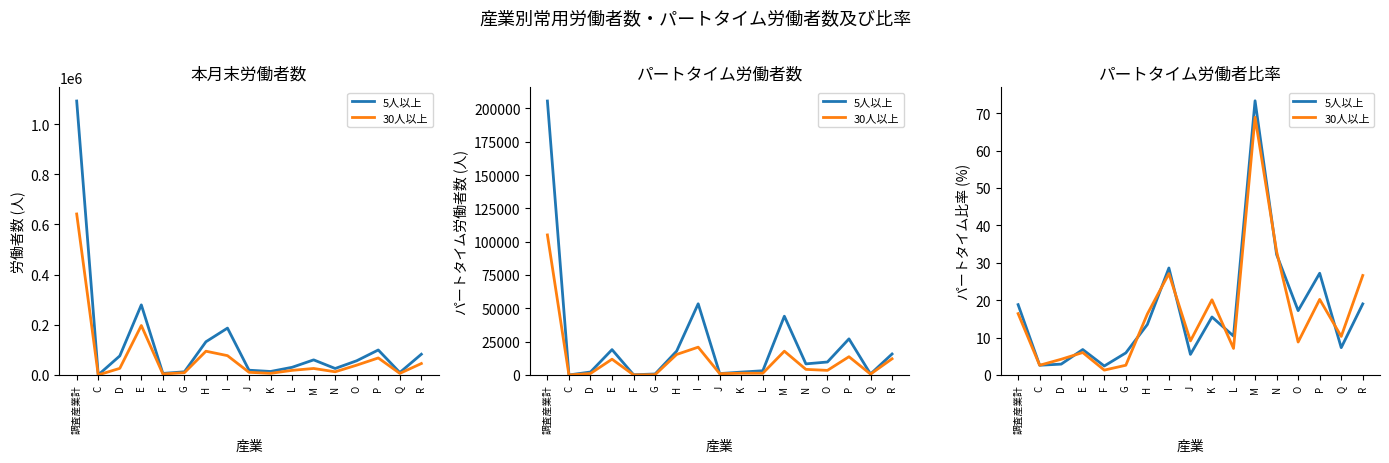

In 5人以上, how many points are lower than both neighbors (excluding endpoints)?

6